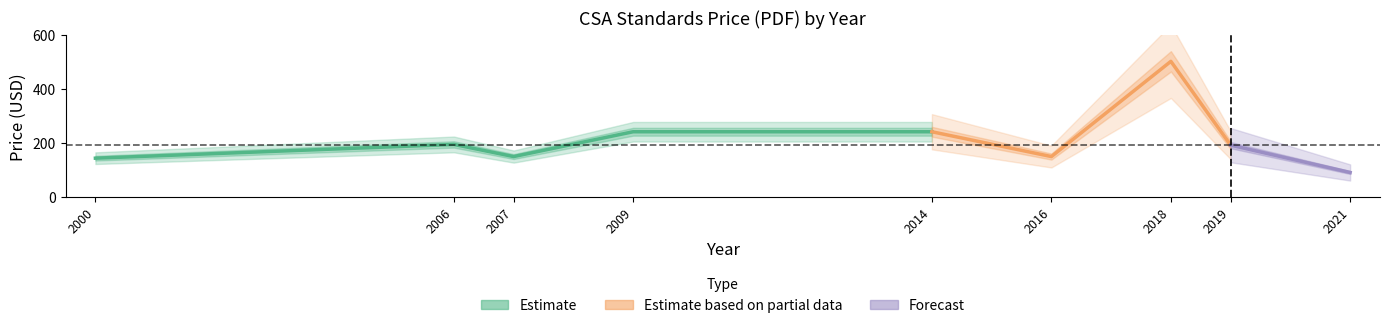

Between 2014 and 2006, which is larger?

2014